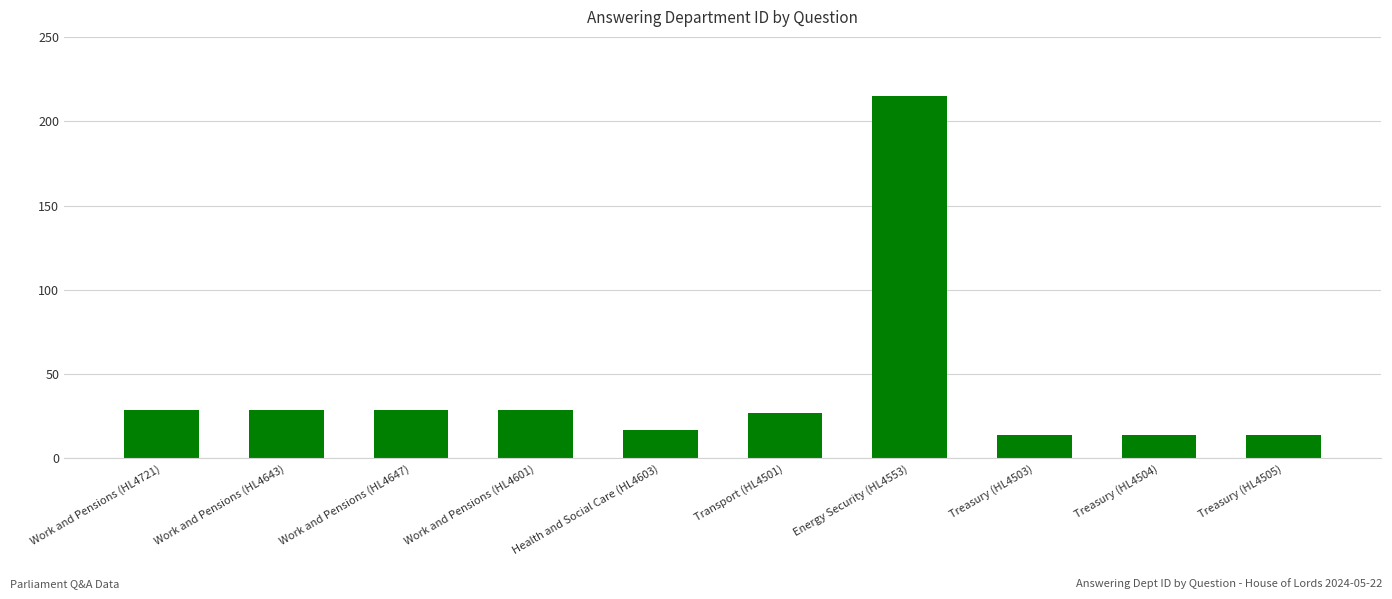

Count the number of categories in the chart.

10